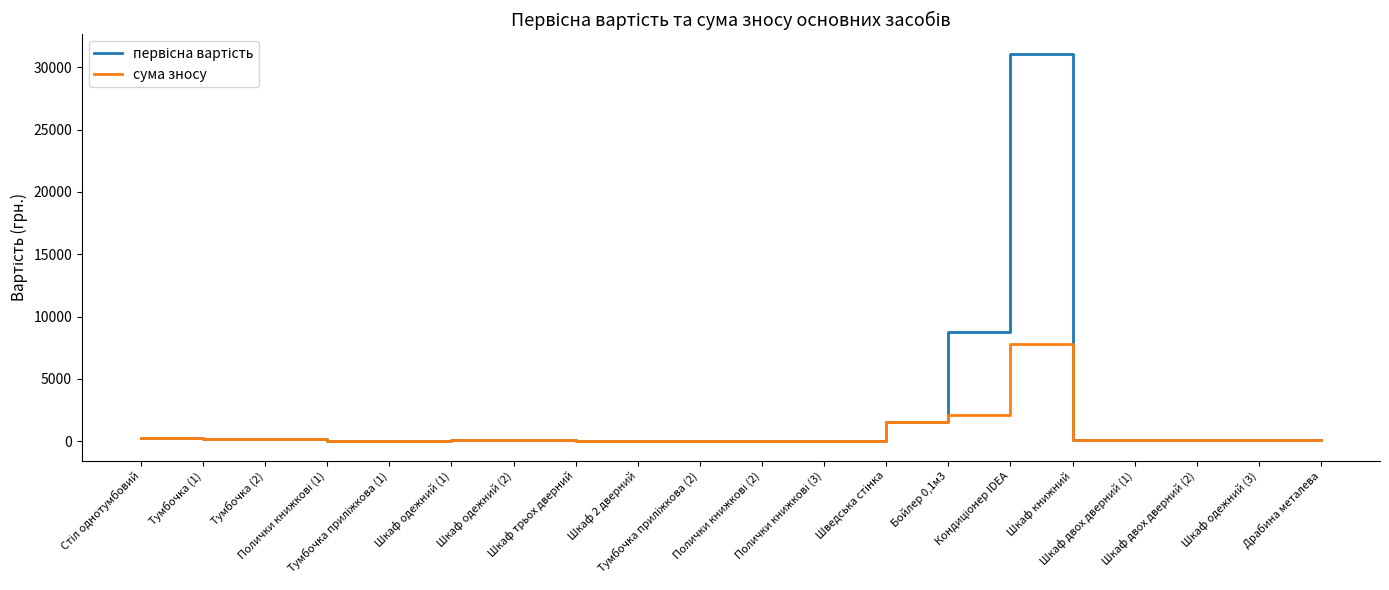

What is the maximum value shown in the chart?

31094.5